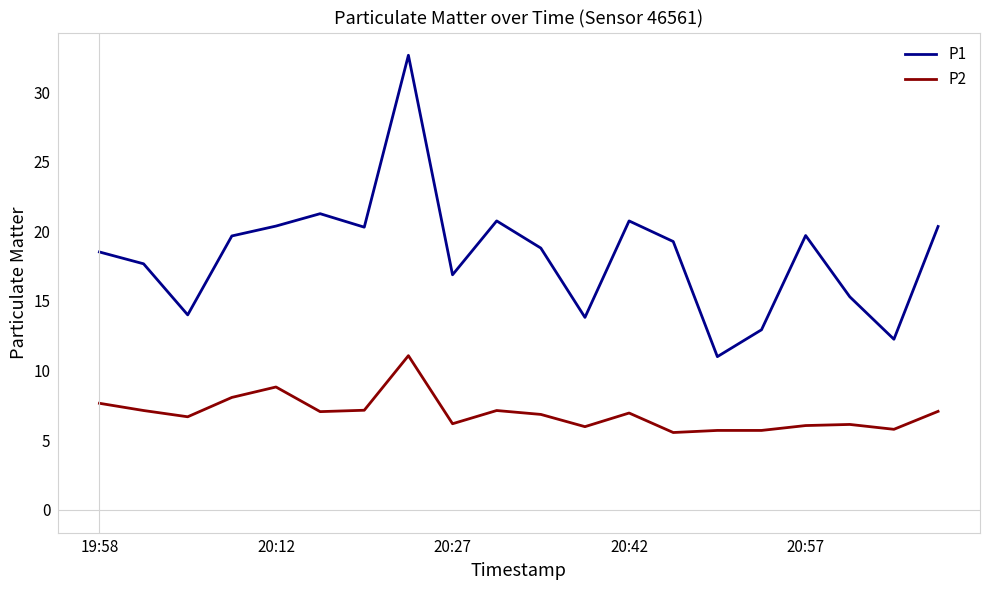

Which series has the widest spread of values?

P1